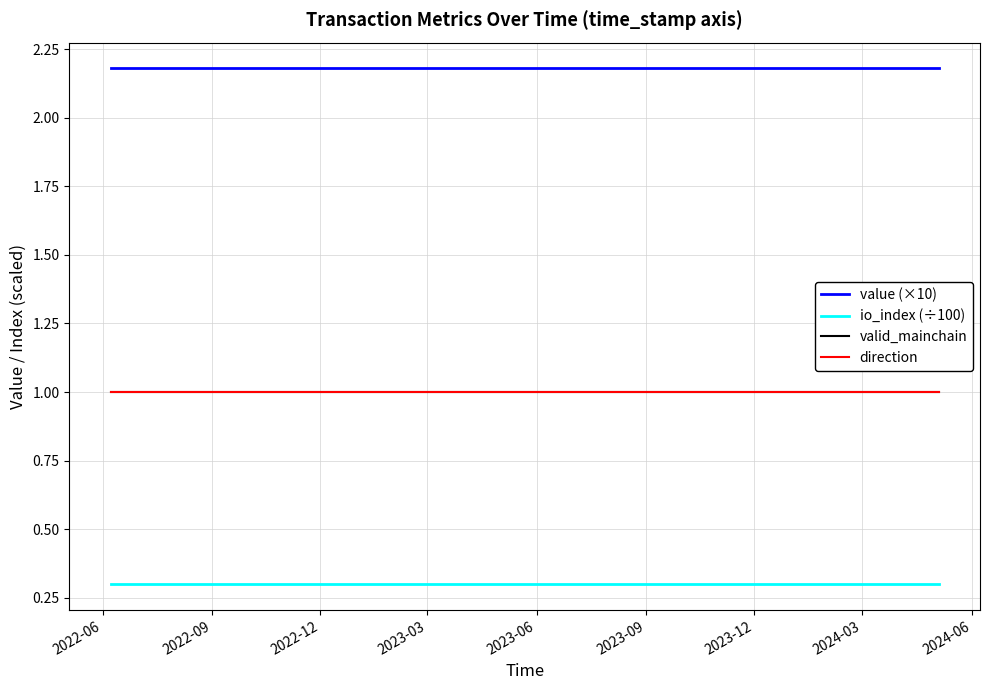

Is this an area chart (filled region under the line)?

No